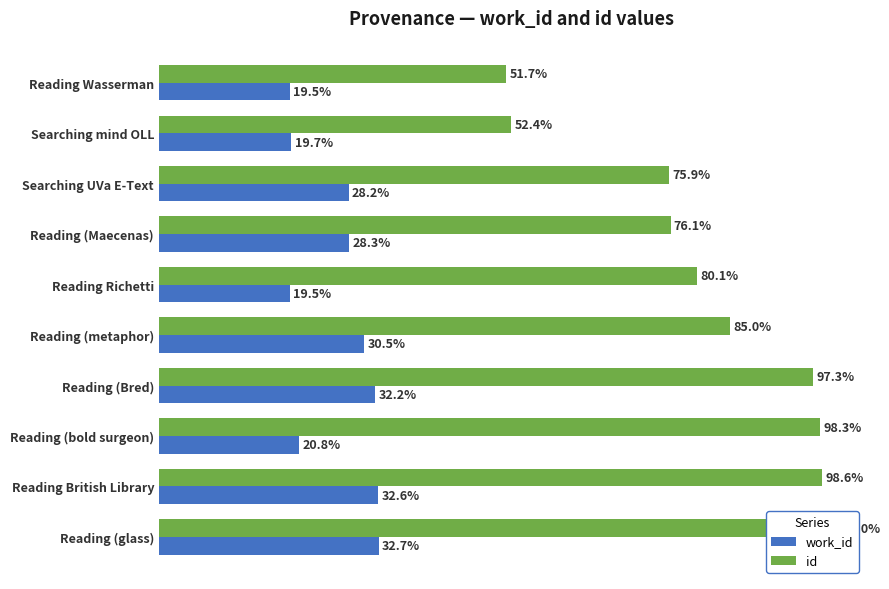

Rank the series by their maximum value, from highest to lowest.

id, work_id